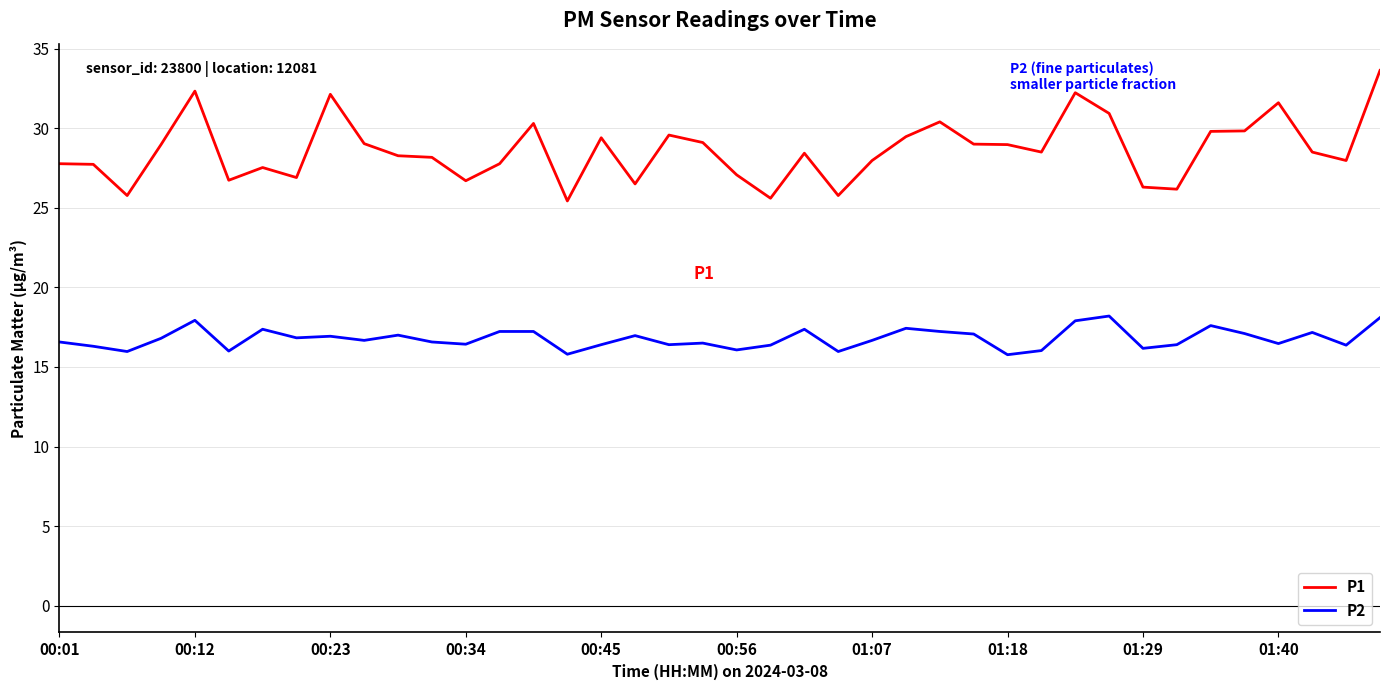

What is the smallest value displayed?

15.8